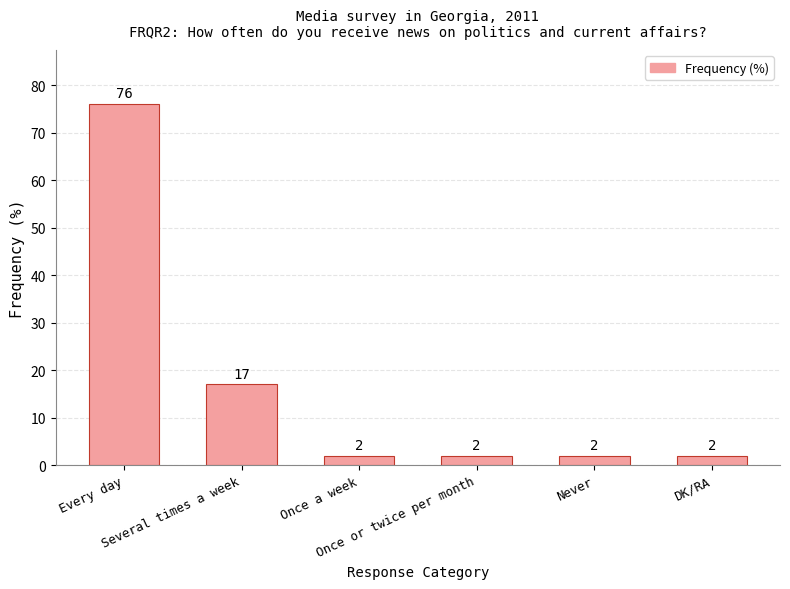

Count the values in the range 2 to 17.

5